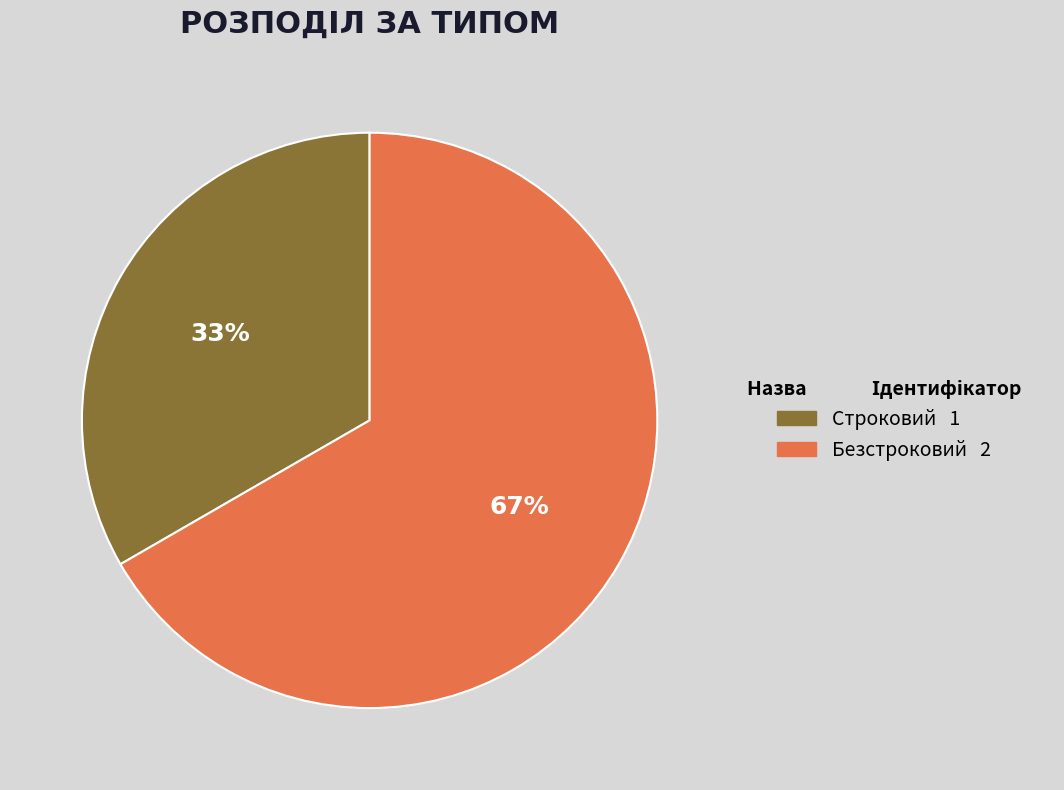

How many segments does this pie chart have?

2